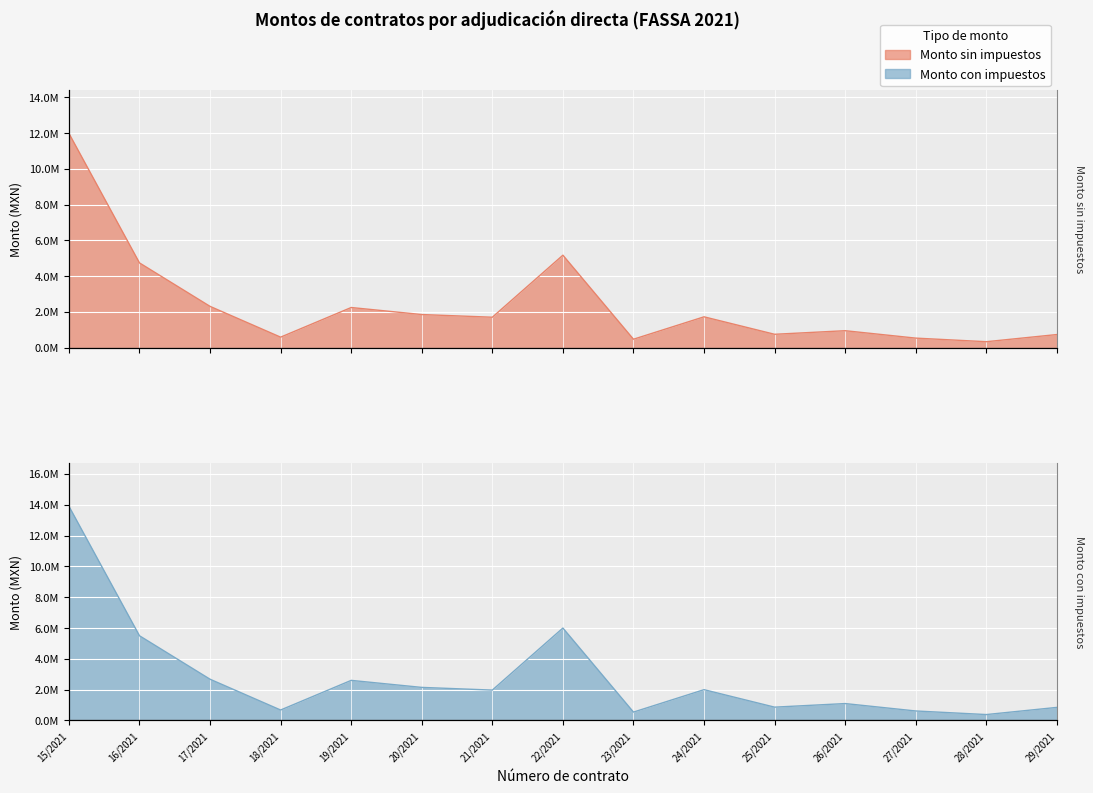

What is the average value of the Monto con impuestos series?

2790174.6